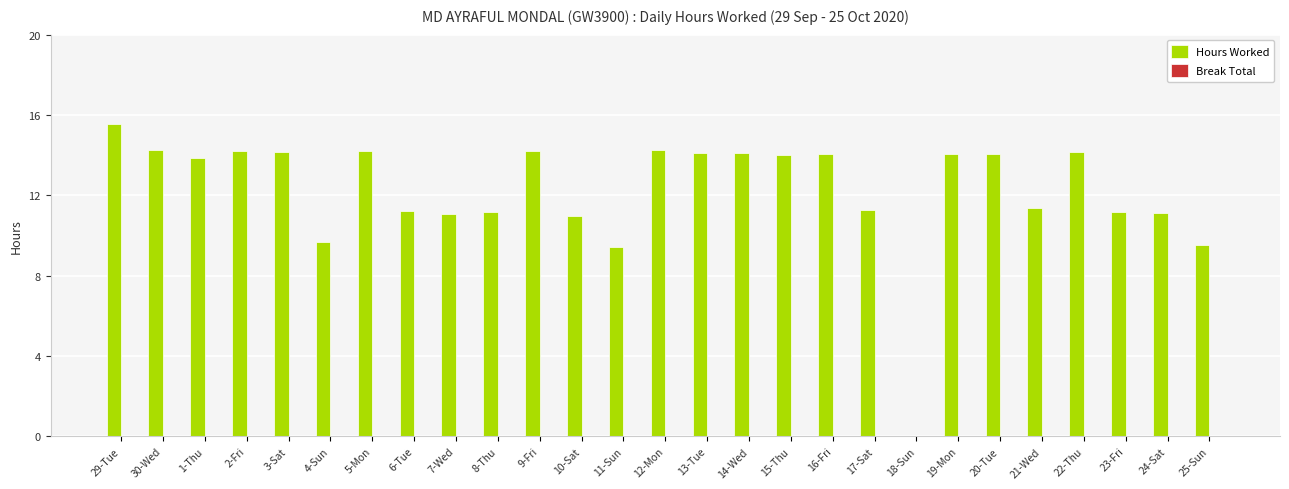

Which has a higher value, 3-Sat or 23-Fri?

3-Sat